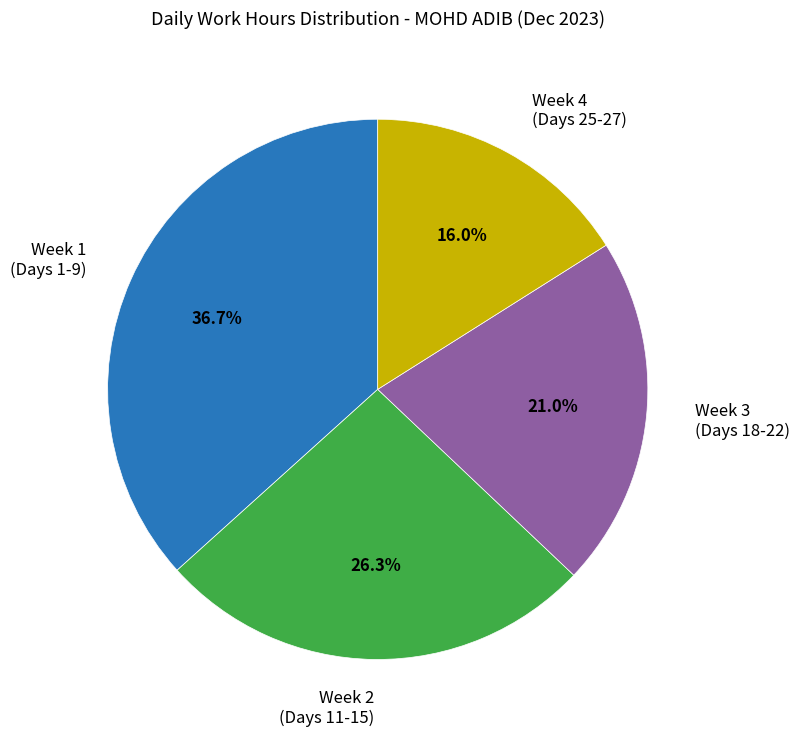

Which has a higher value, Week 2 (Days 11-15) or Week 3 (Days 18-22)?

Week 2 (Days 11-15)